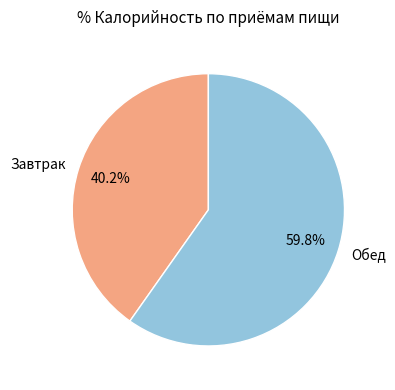

To the nearest percent, what is the difference between the Завтрак and Обед slice percentages?

20%